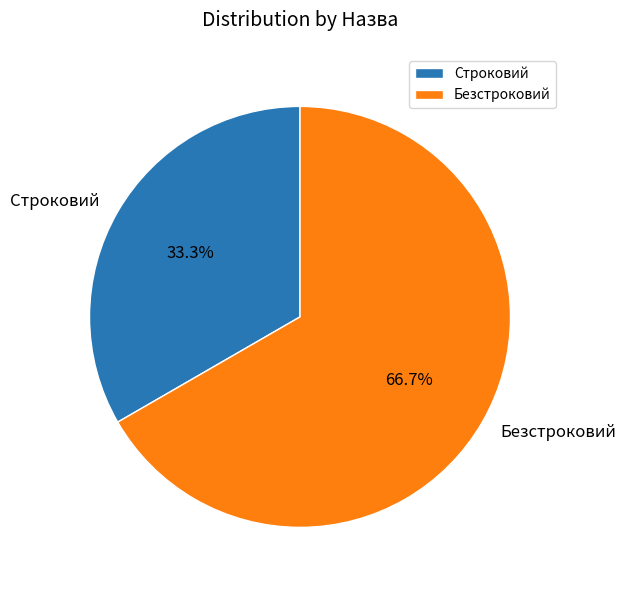

Does Строковий represent more than half of the total?

No